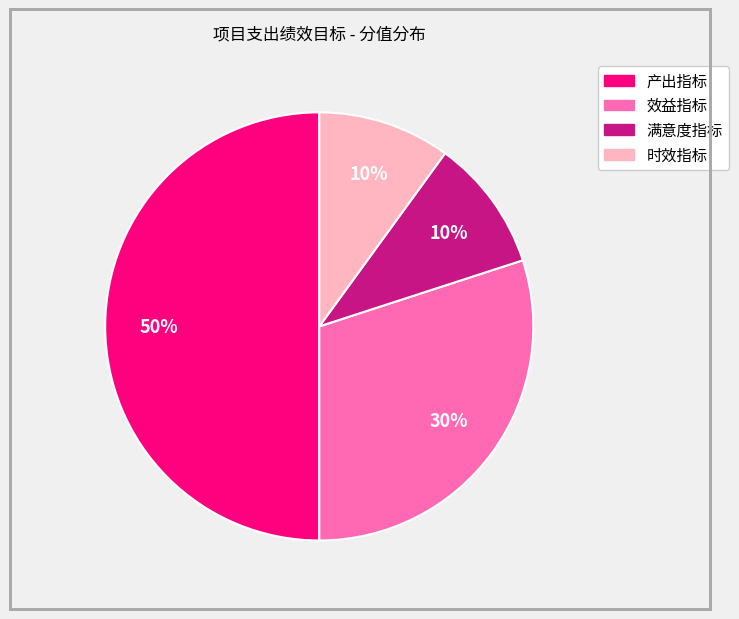

How many slices are in this pie chart?

4